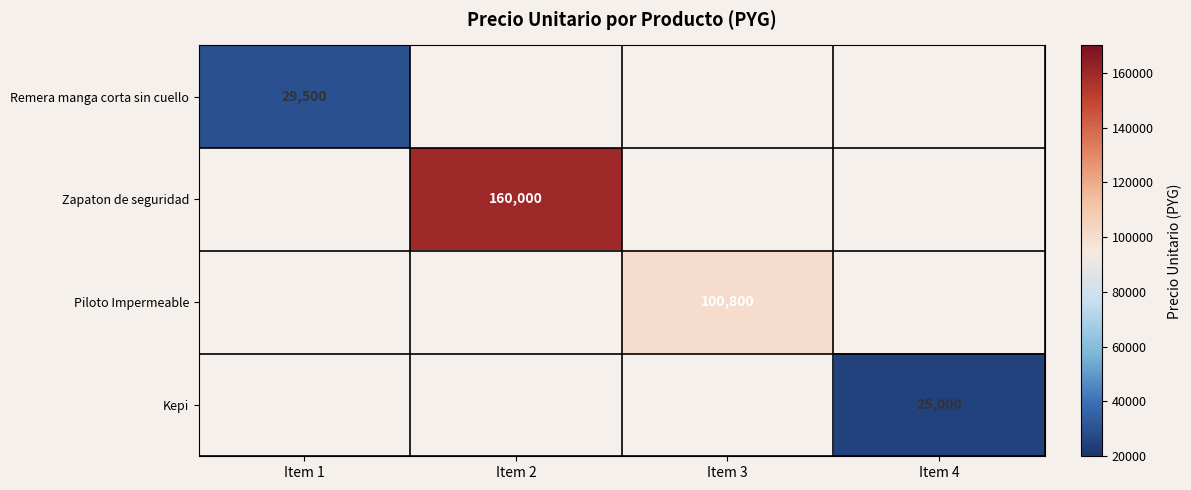

Between Item 1 and Item 3, which is larger?

Item 3